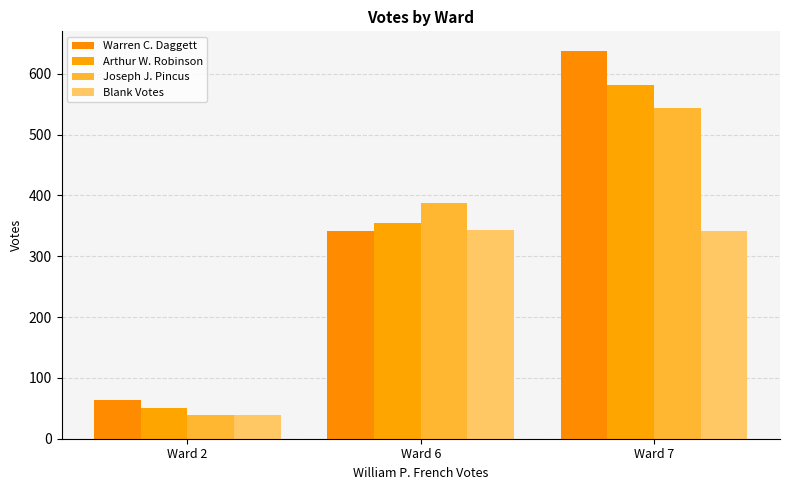

Are the bars grouped side by side (vs. stacked)?

Yes